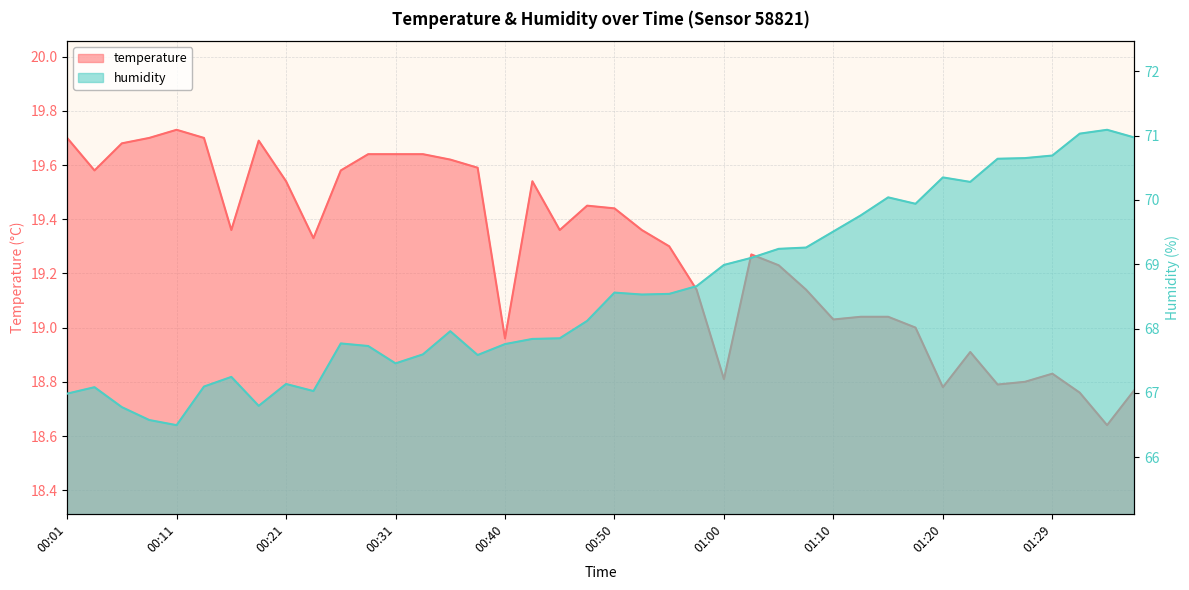

At how many categories does at least one series exceed 44?

40